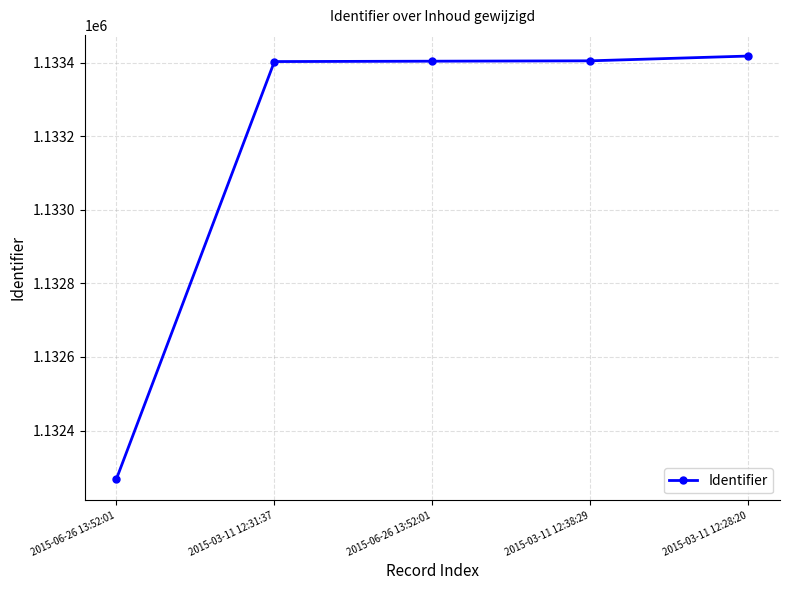

How many values are below 1133404?

2